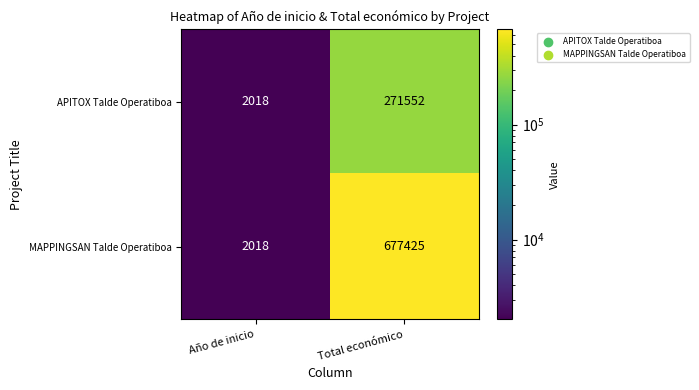

How many categories are shown in the chart?

2